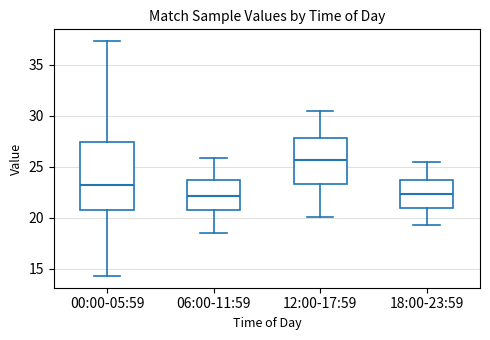

Where does the lower whisker of the box for 00:00-05:59 end on the y-axis? The values are not printed on the chart, so give them approximately, as read against the axis.

14.5